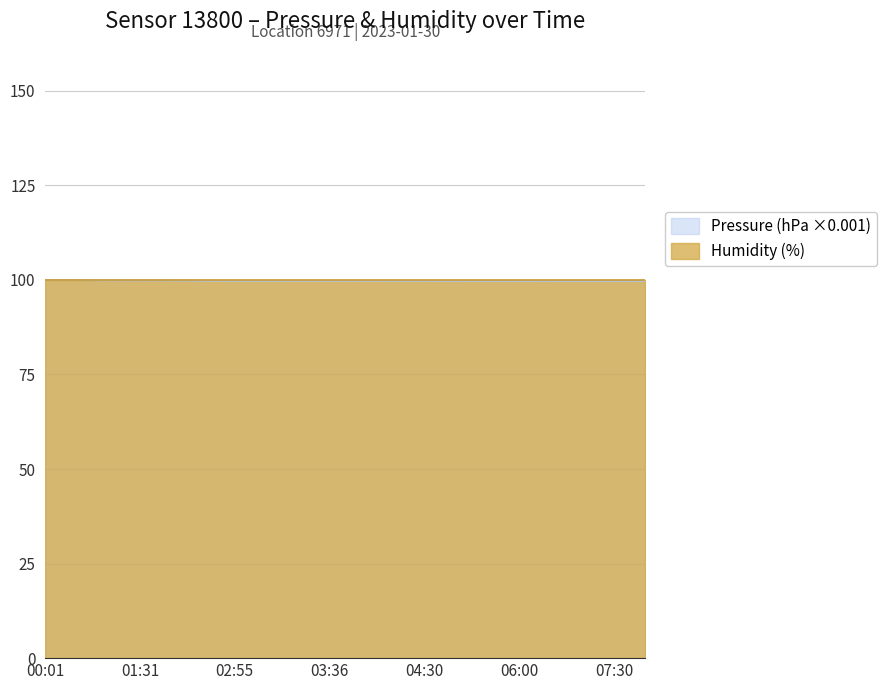

What is the greatest value displayed?

100.0